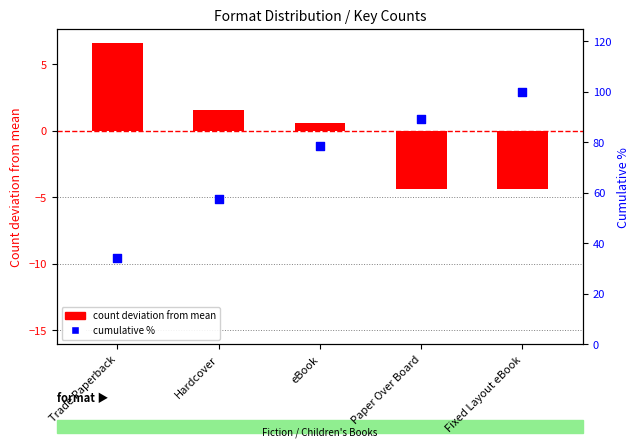

What is the total value across all series at Hardcover?

59.0